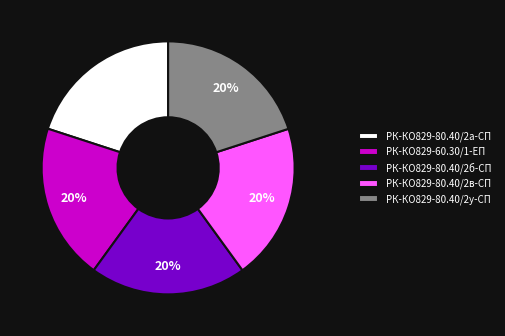

How many segments does this pie chart have?

5